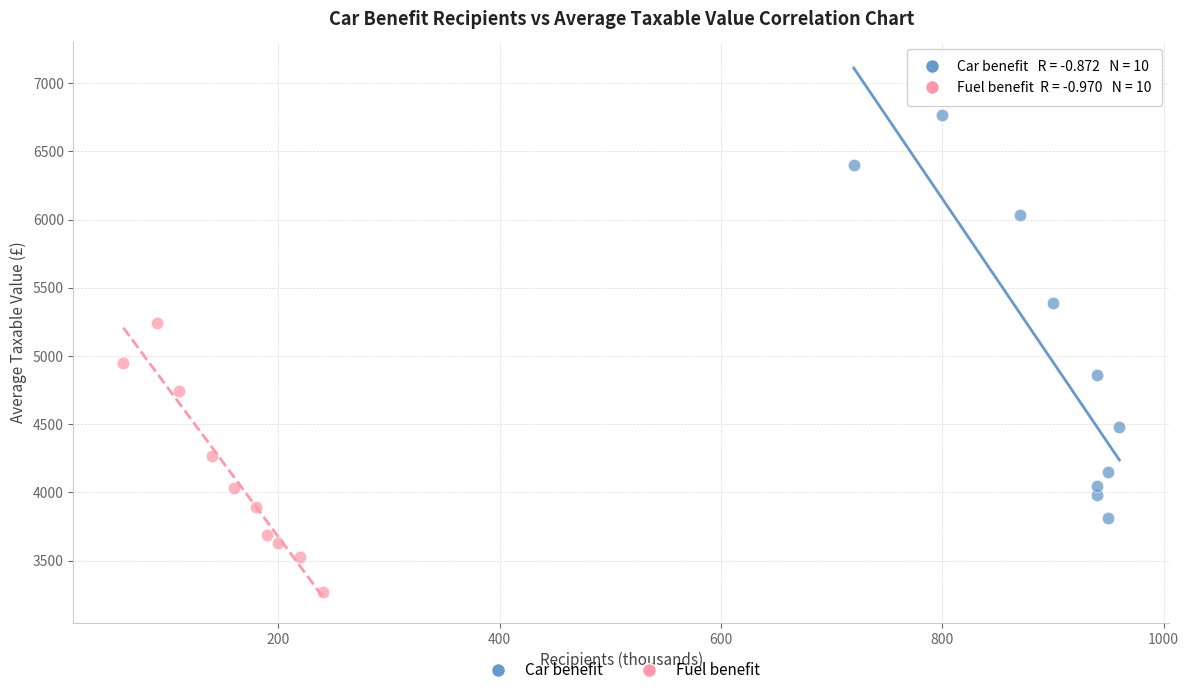

Which series has the widest spread of Y values?

Car benefit